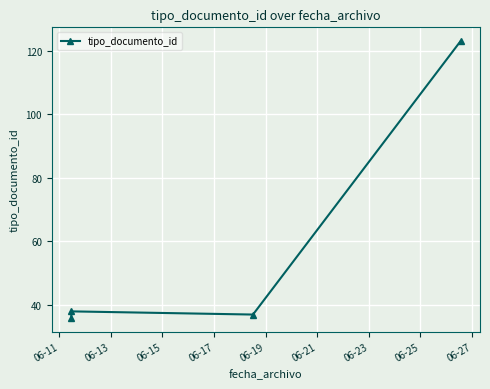

How many data points does each series have?

4